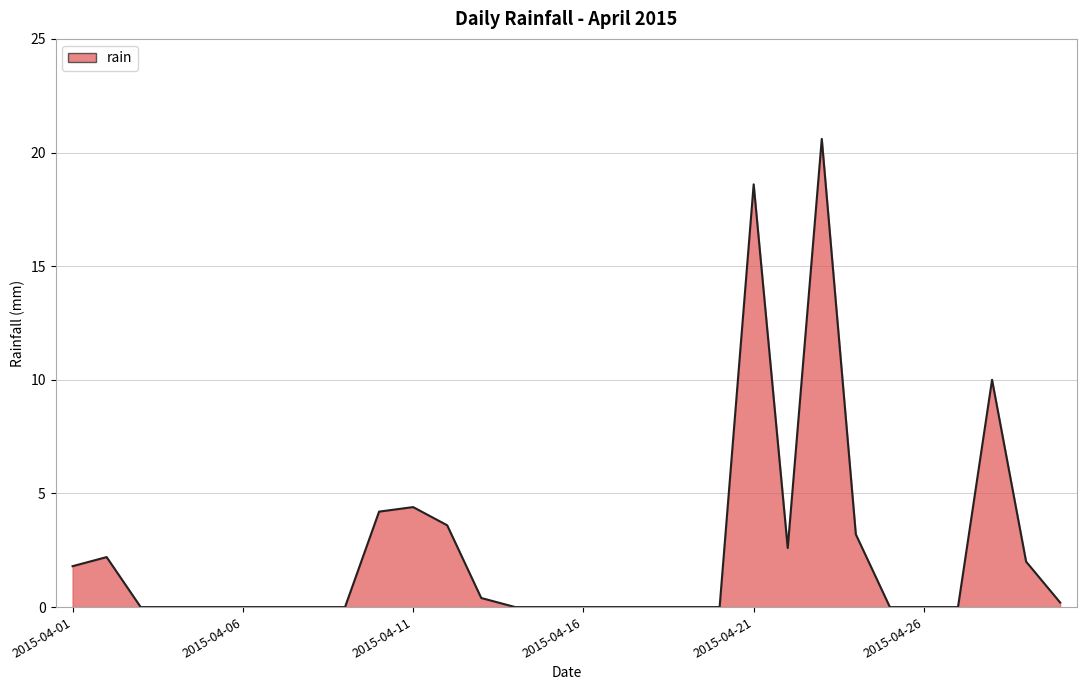

What is the greatest value displayed?

20.6